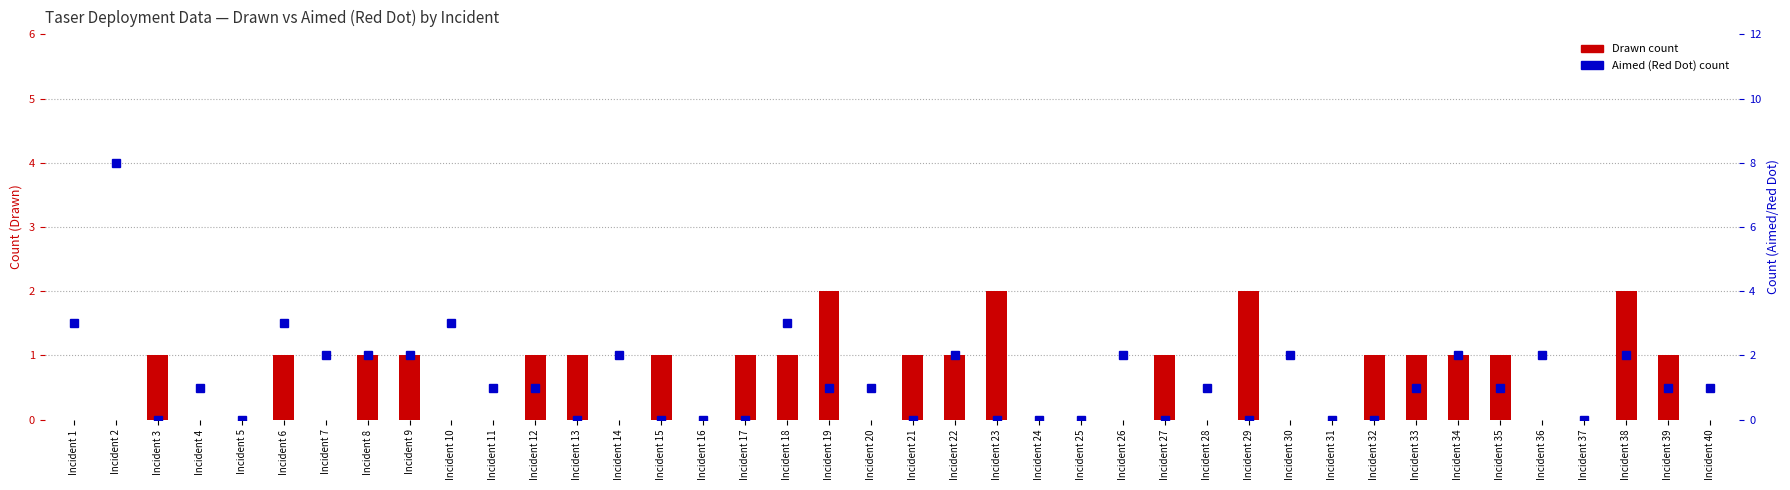

Does the chart contain any negative values?

No